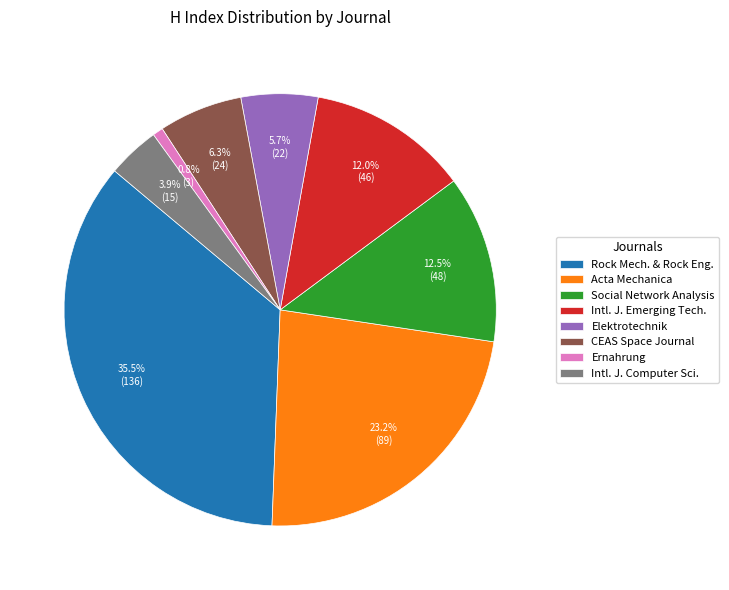

Approximately how many times larger is the value at CEAS Space Journal compared to Intl. J. Emerging Tech.?

0.5